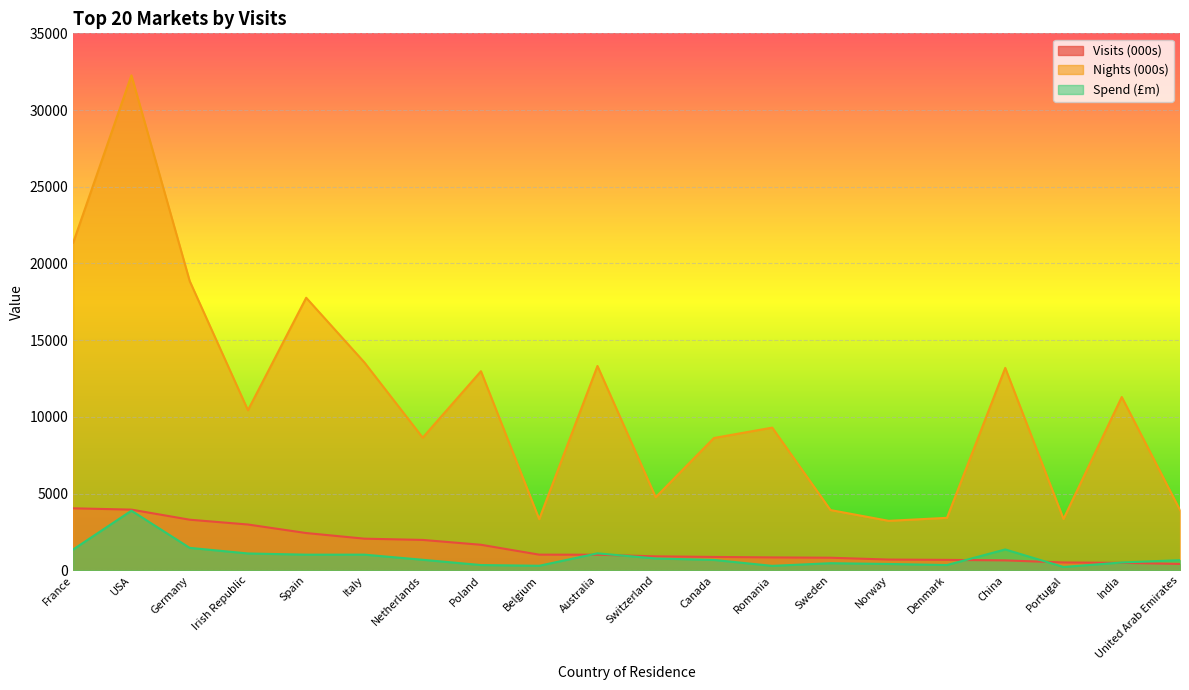

What is the sum of all Spend (£m) values?

17955.9